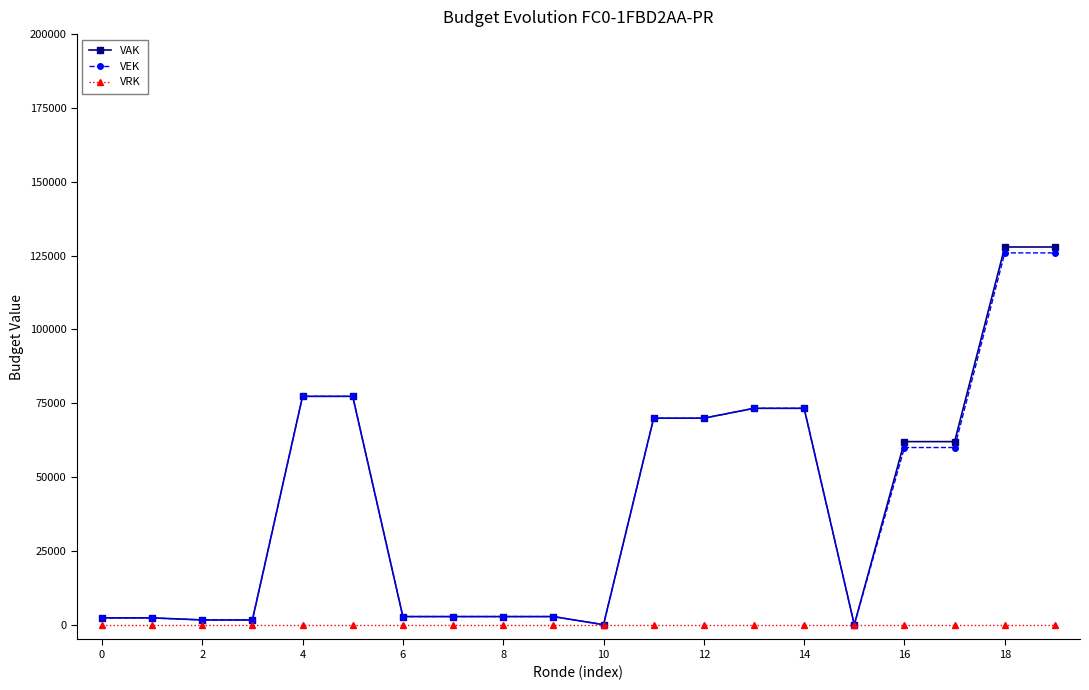

Which series has the widest spread of values?

VAK